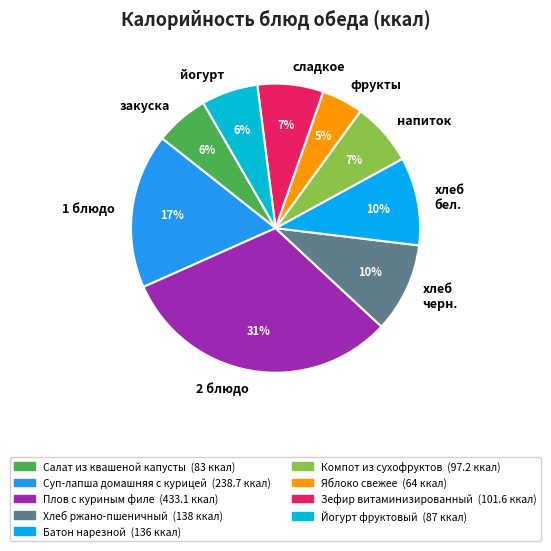

To the nearest percent, what is the difference between the сладкое and 2 блюдо slice percentages?

24%